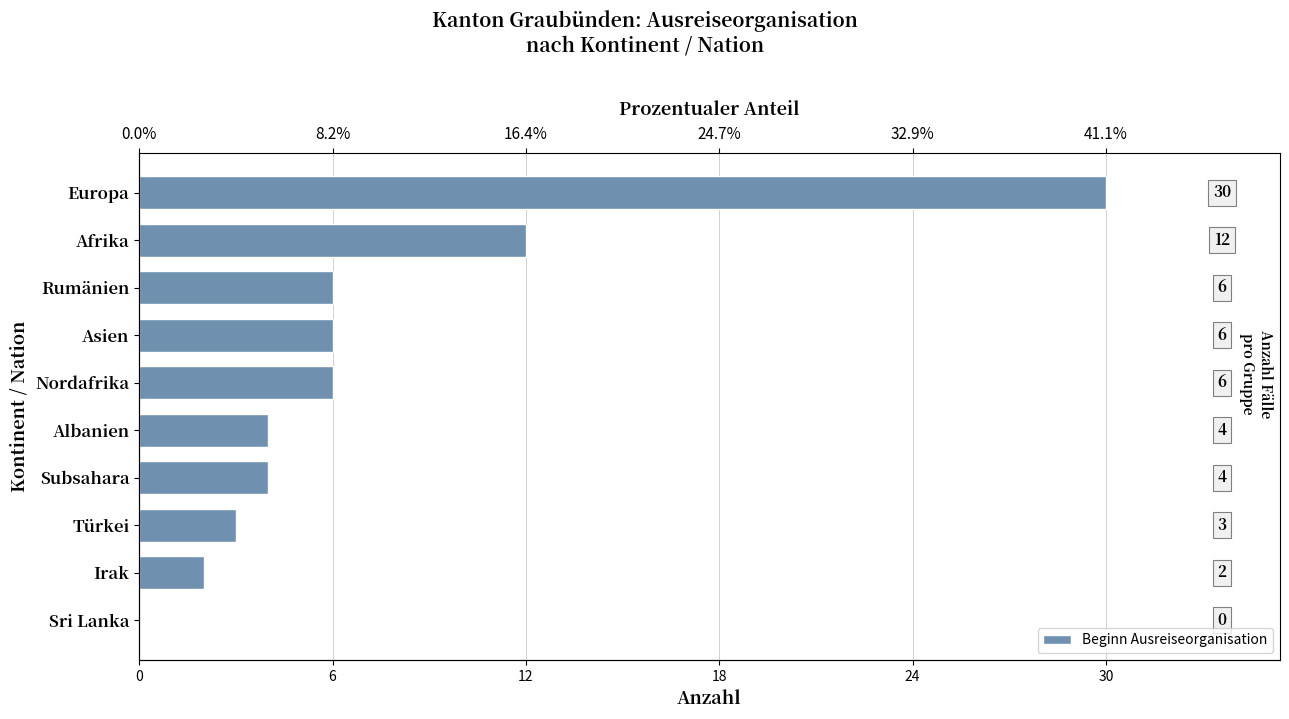

What is the ratio of the value at Albanien to the value at Afrika?

0.3